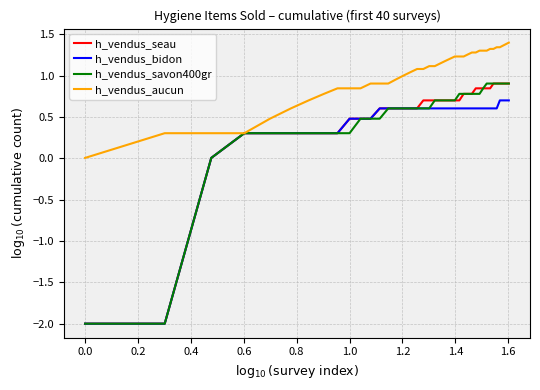

Count the number of categories in the chart.

40